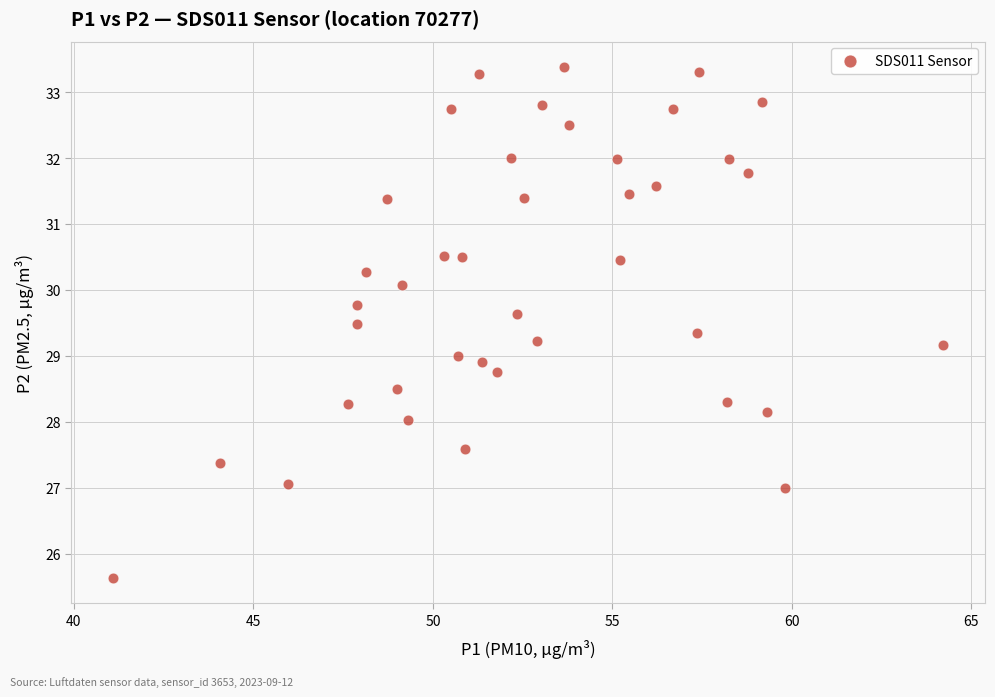

What is the range of X values (max minus min)?

23.1